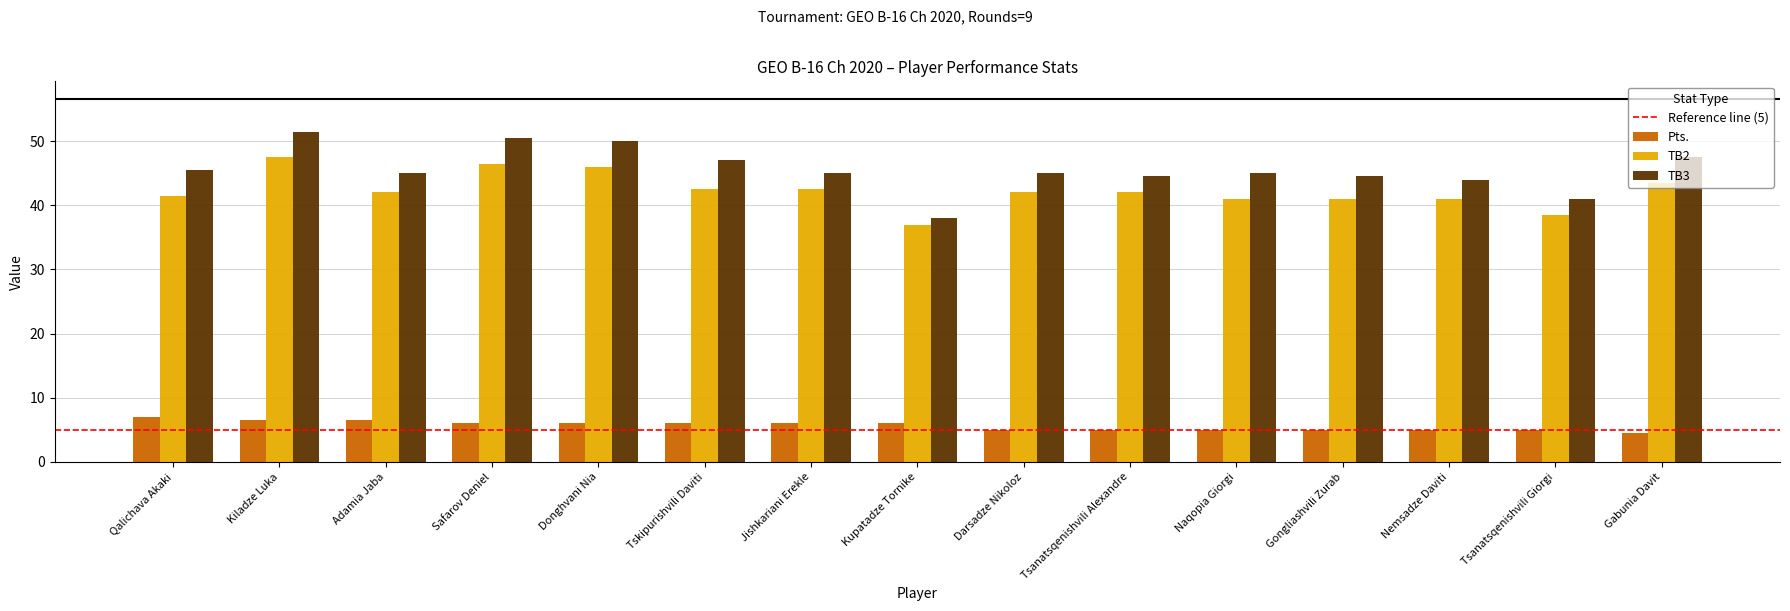

What is the sum of the Pts. values at Jishkariani Erekle and Gongliashvili Zurab?

11.0